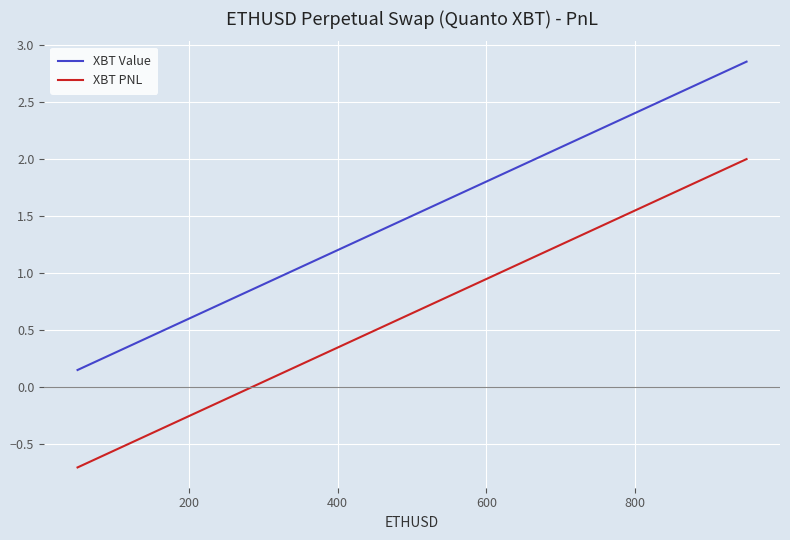

Is this an area chart (filled region under the line)?

No